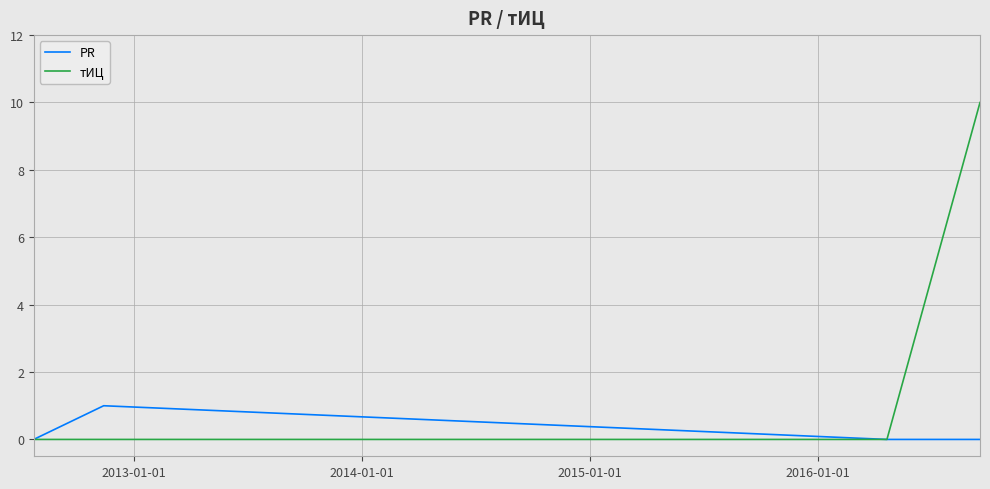

Rank the series by their maximum value, from lowest to highest.

PR, тИЦ